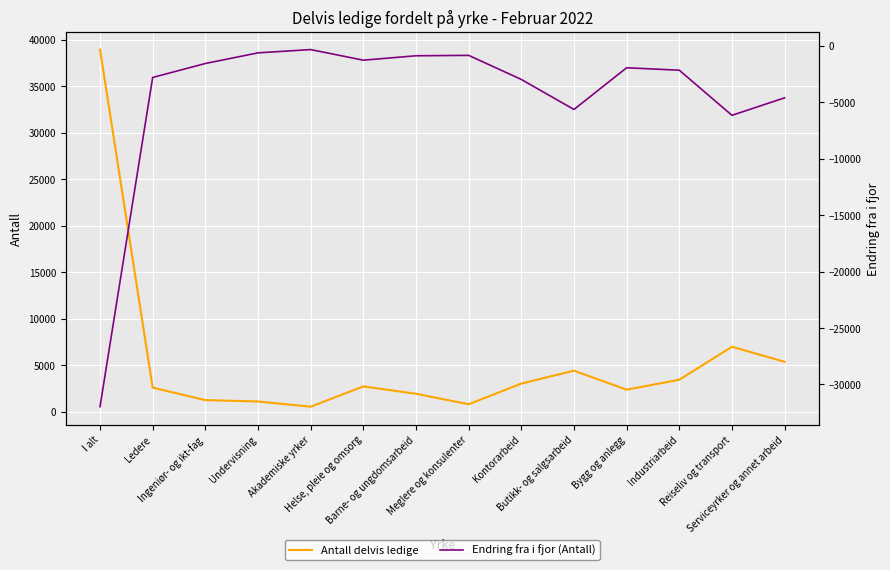

True or false: Endring fra i fjor (Antall) and Antall delvis ledige cross at least once.

False